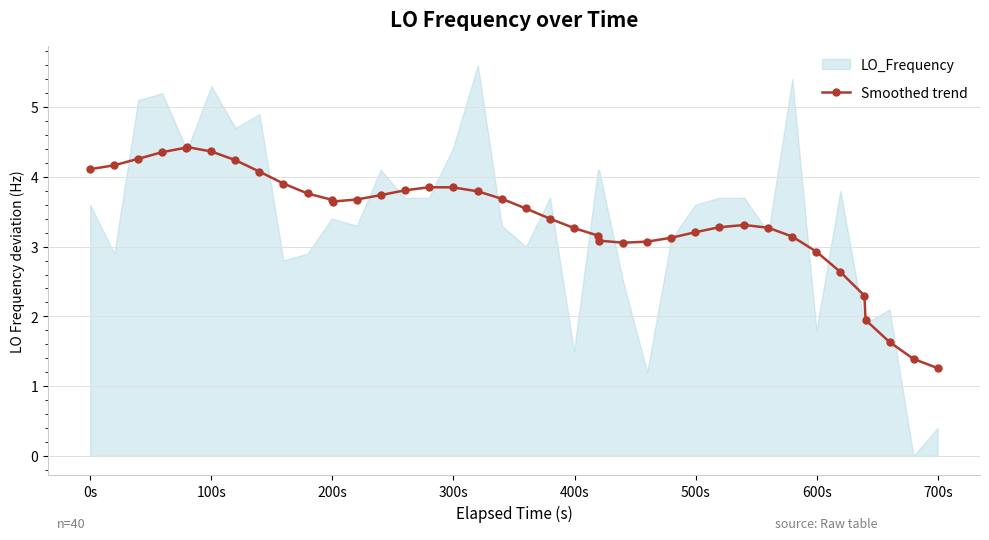

True or false: Smoothed trend has more than 2 interior local peaks.

True